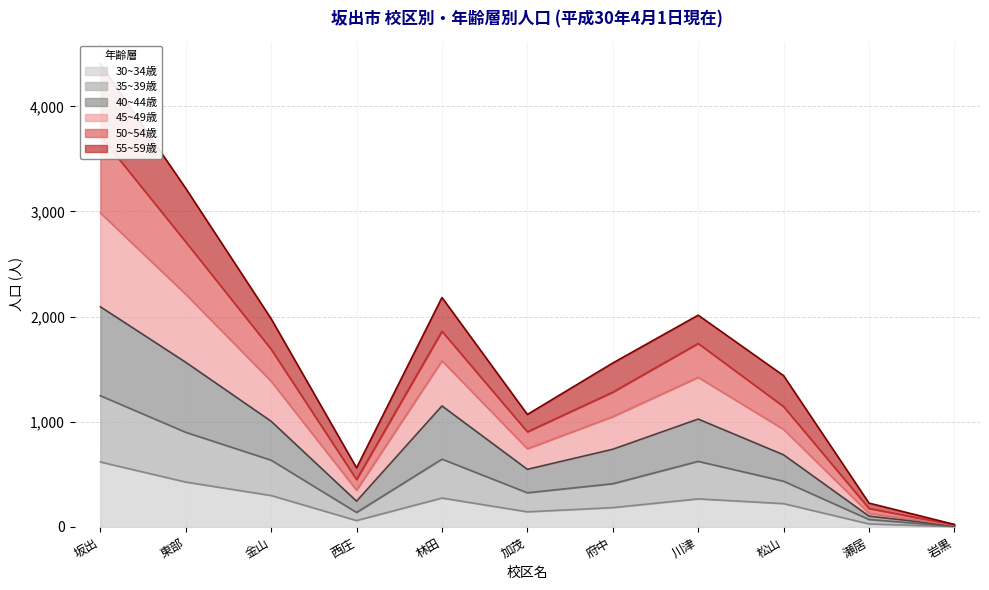

At which label does 30~34歳 reach its peak?

坂出